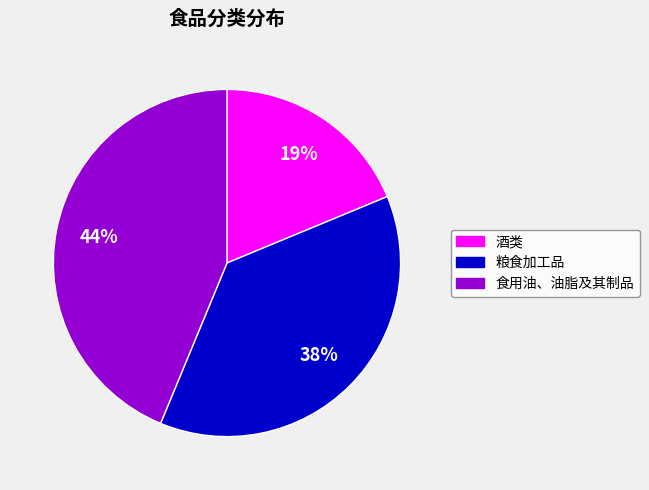

Is it true that 酒类 is 19% of the pie?

True